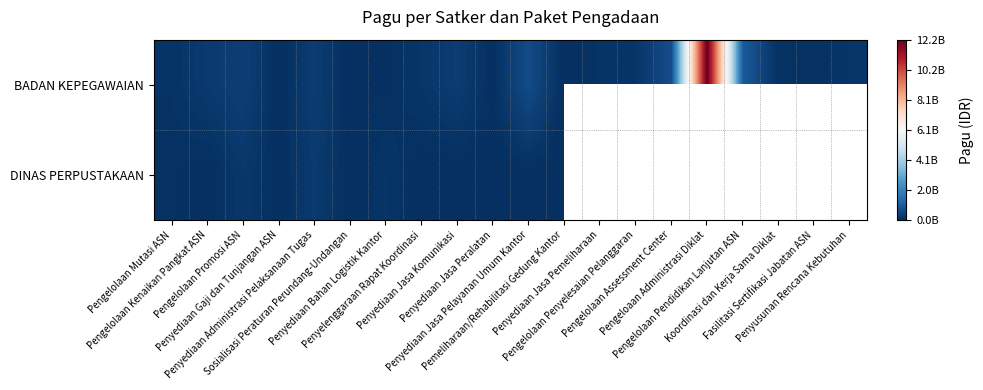

What is the minimum value for BADAN KEPEGAWAIAN?

3020000.0